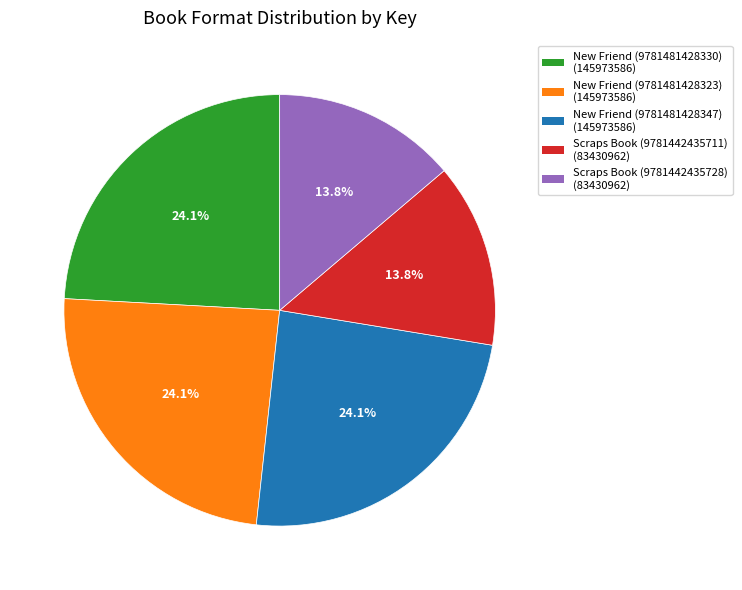

How much of the chart is everything except New Friend (9781481428330)?

75.9%